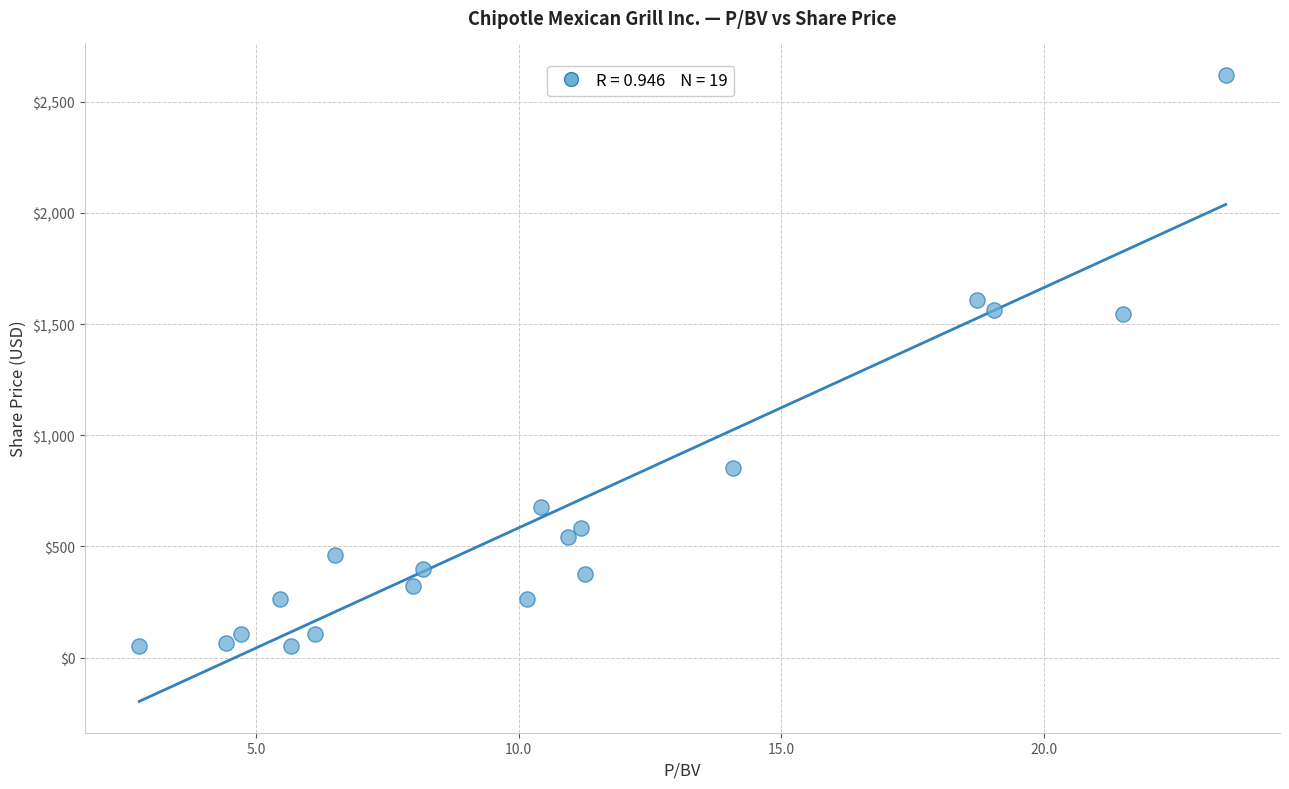

What is the range of X values (max minus min)?

20.7